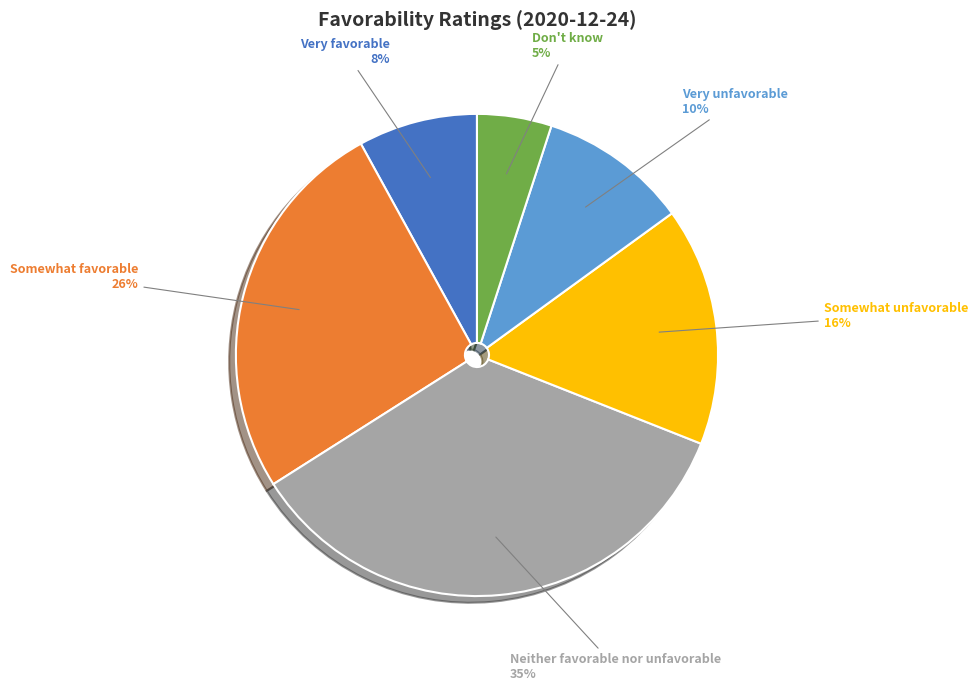

To the nearest percent, what is the average slice percentage?

17%